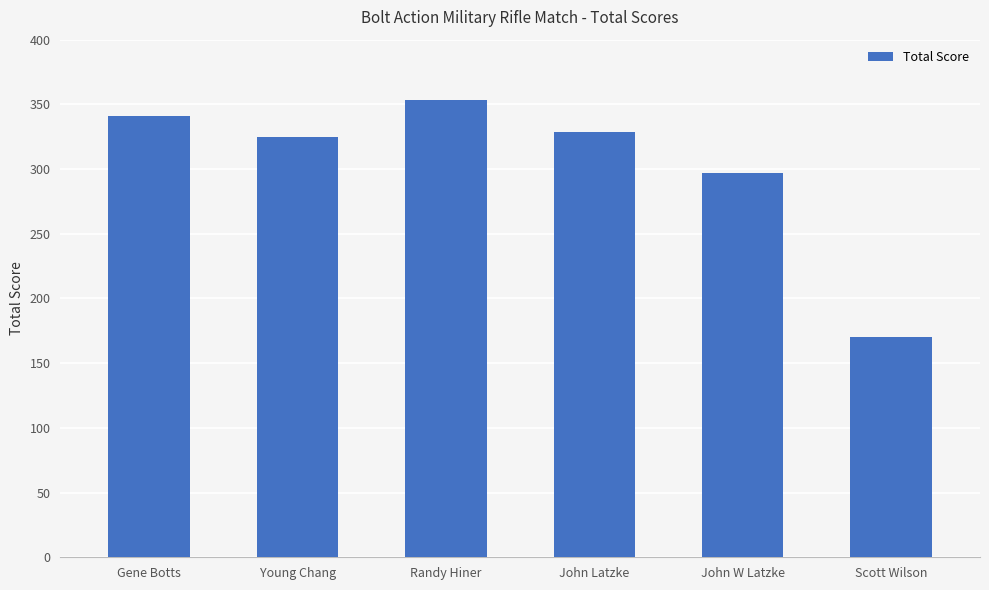

What position from the right is Young Chang?

5